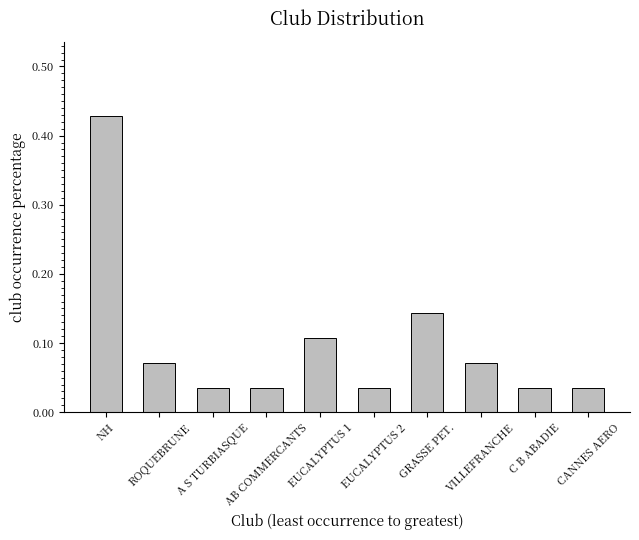

The chart shows a value of 0.1 at VILLEFRANCHE. True or false?

False